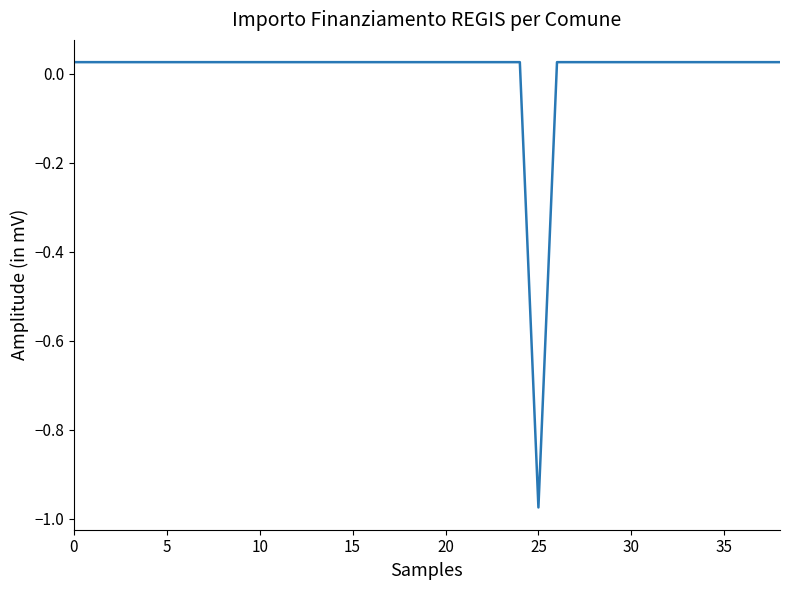

What is the difference between the maximum and minimum values?

1.0